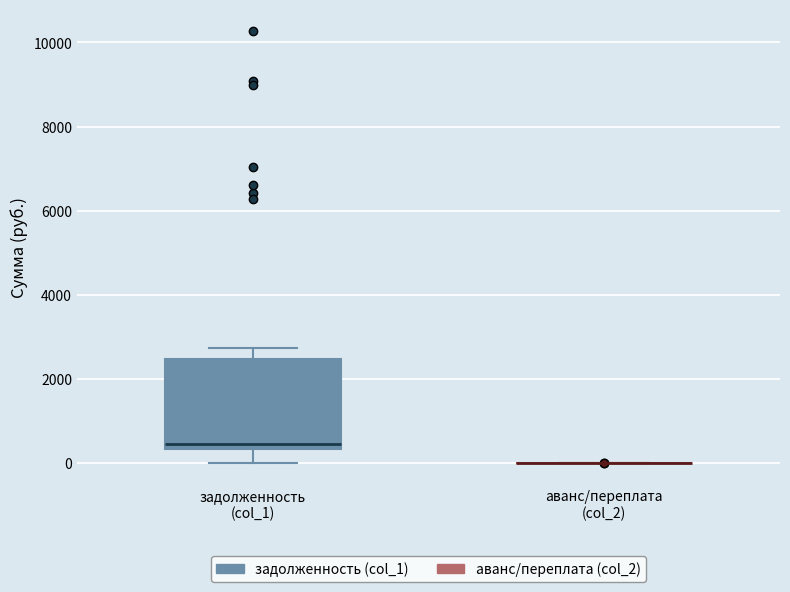

Where is the lower edge of the box for задолженность (col_1) on the y-axis? The values are not printed on the chart, so give them approximately, as read against the axis.

400